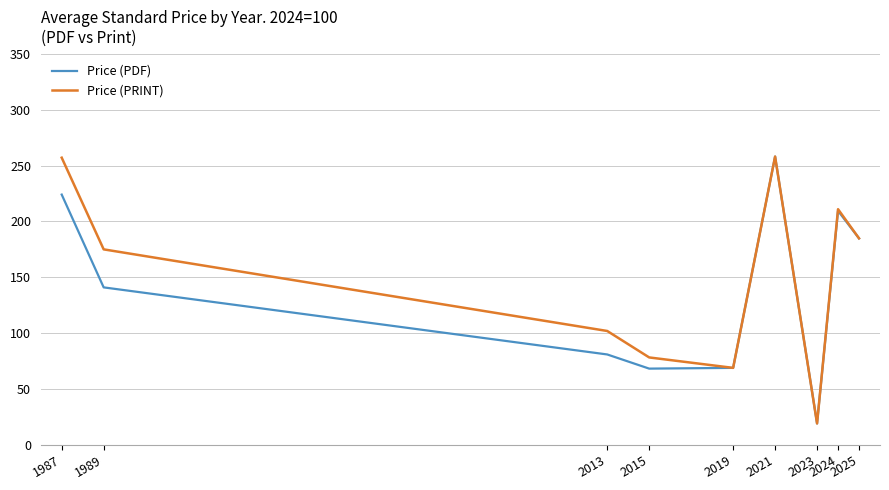

True or false: Price (PDF) has a value of 69.0 at 2019.

True